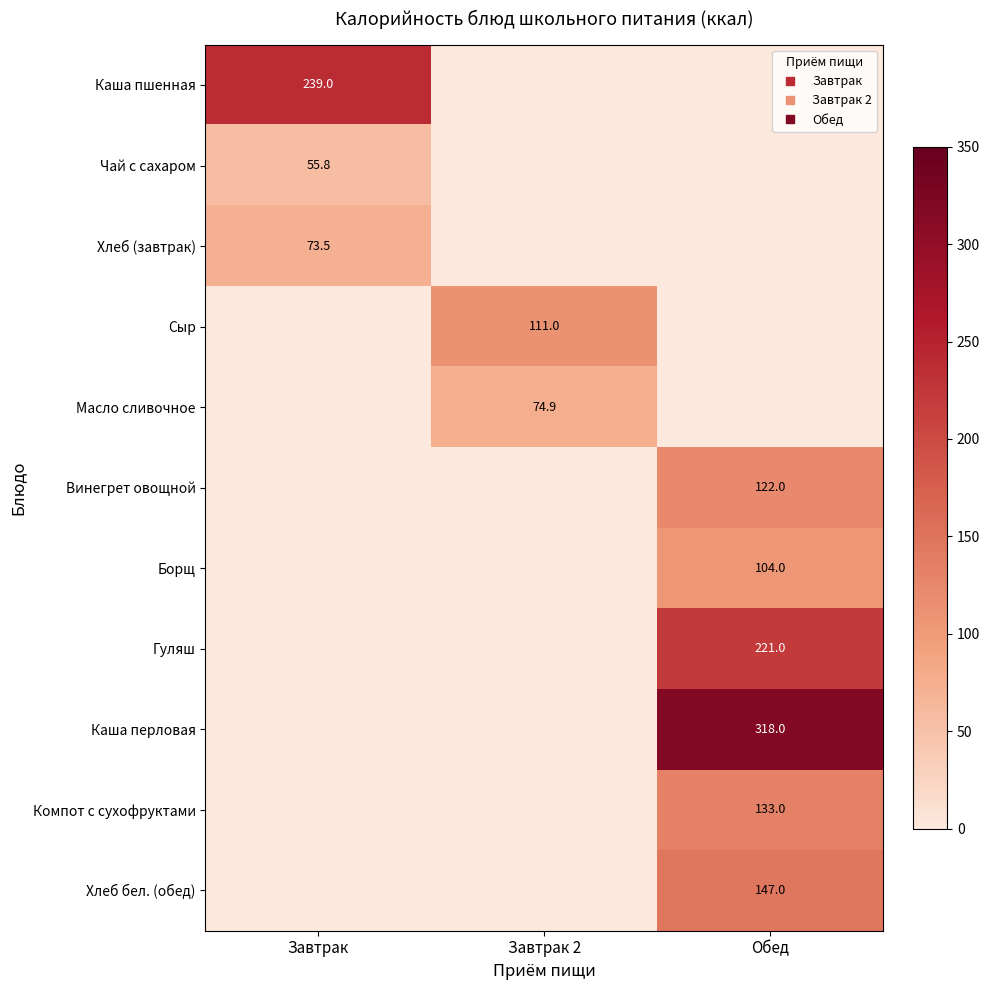

Which series changed the most between Завтрак and Завтрак 2?

Каша пшенная